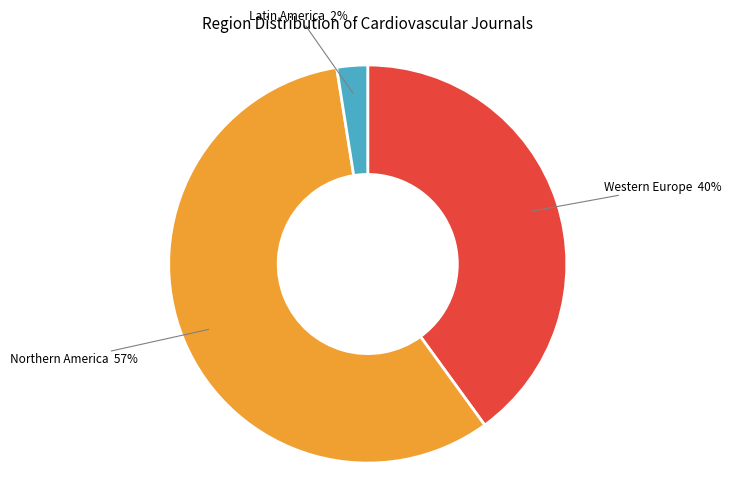

To the nearest percent, what is the average slice percentage?

33%